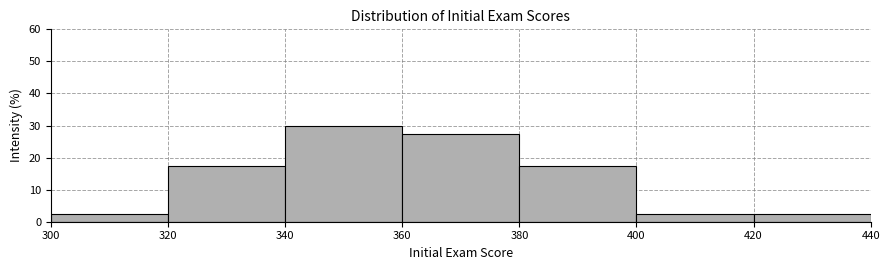

How tall is the bar that spans 340 to 360 on the x-axis? The values are not printed on the chart, so give them approximately, as read against the axis.

30